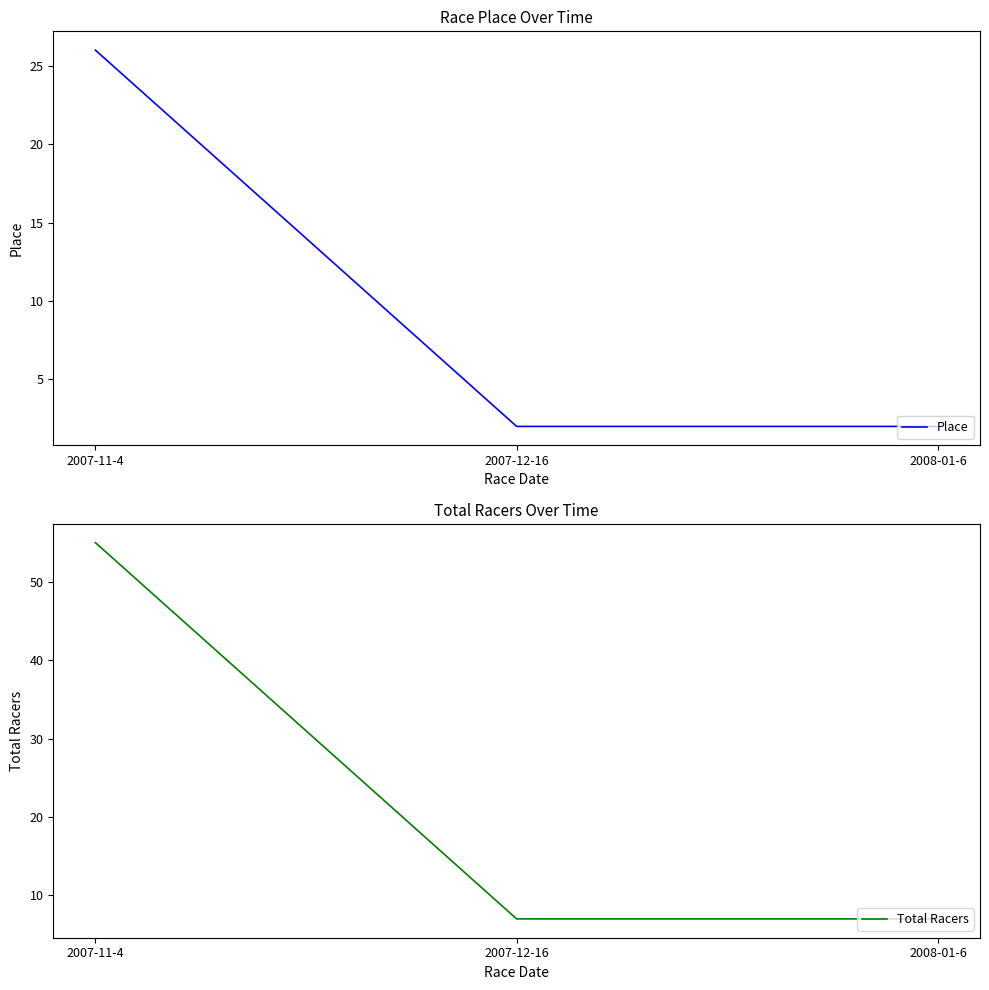

Which category has the highest value in the Place series?

2007-11-4